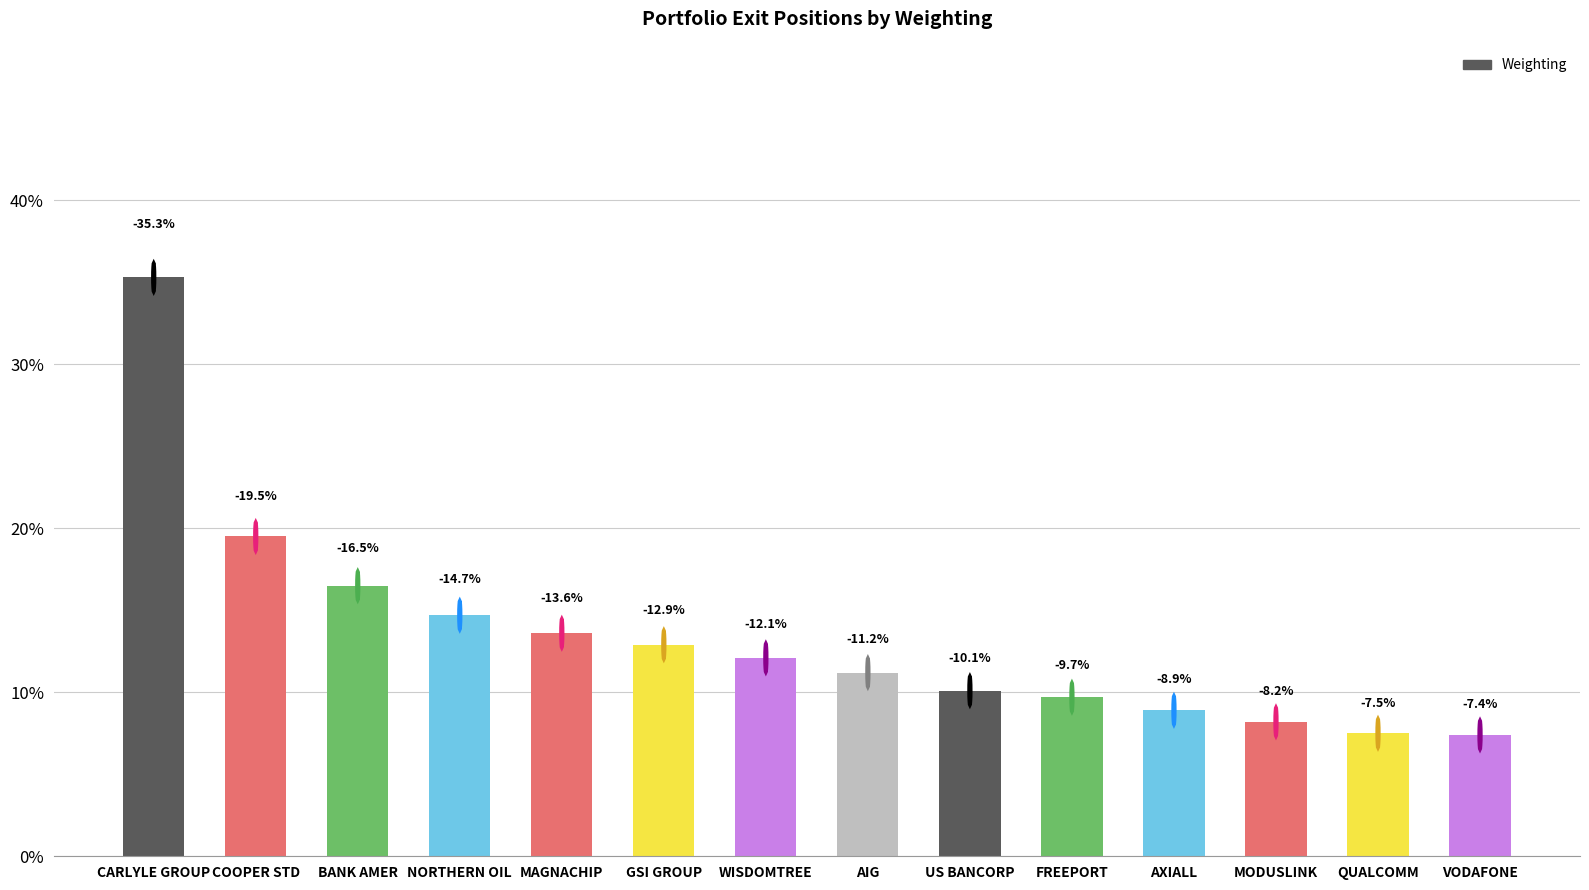

At which category does the chart reach its peak across all series?

CARLYLE GROUP